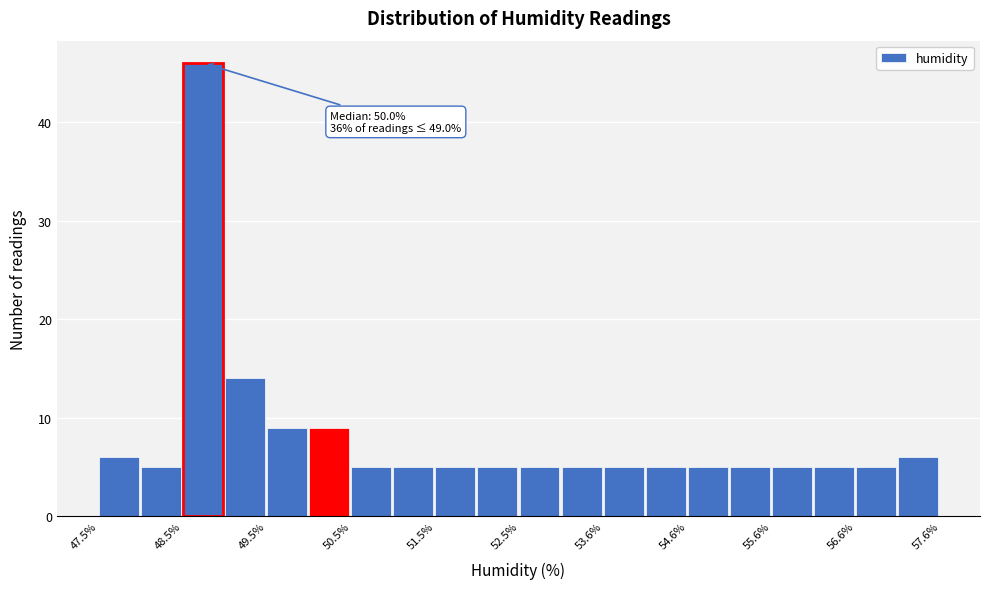

Read against the x-axis, roughly where is the centre of the tallest bar?

48.8